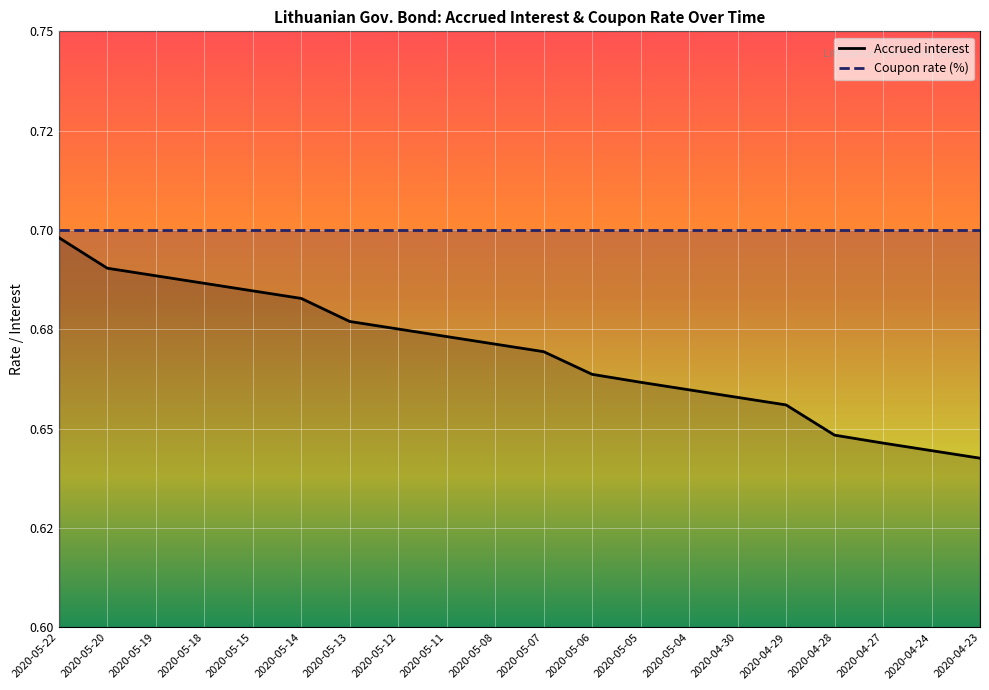

List the labels in order of value, smallest first.

2020-04-23, 2020-04-24, 2020-04-27, 2020-04-28, 2020-04-29, 2020-04-30, 2020-05-04, 2020-05-05, 2020-05-06, 2020-05-07, 2020-05-08, 2020-05-11, 2020-05-12, 2020-05-13, 2020-05-14, 2020-05-15, 2020-05-18, 2020-05-19, 2020-05-20, 2020-05-22